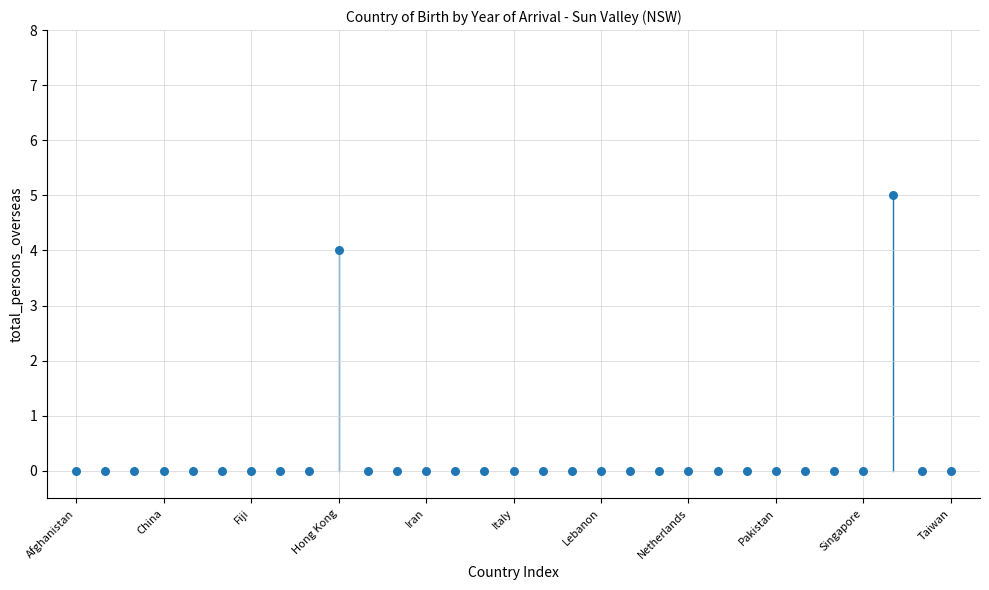

What is the range of Y values (max minus min)?

5